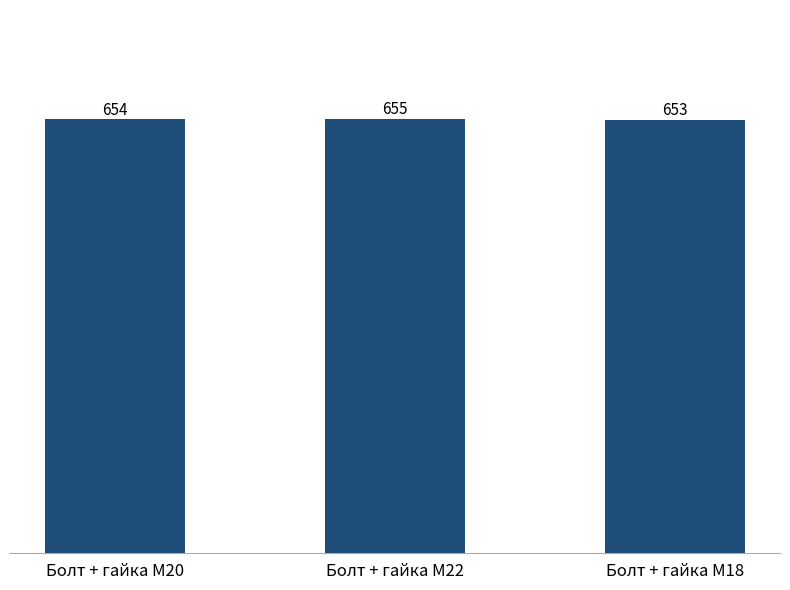

What is the maximum value shown in the chart?

655